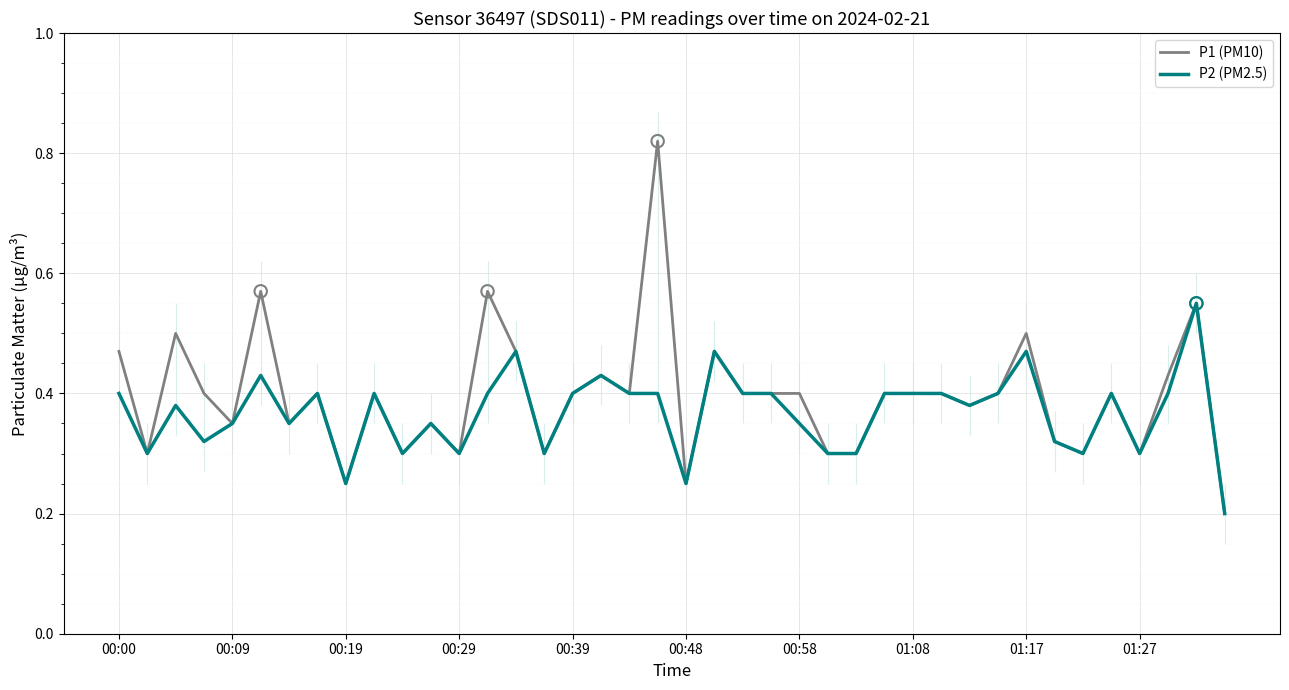

What is the total value across all series at 11?

0.7